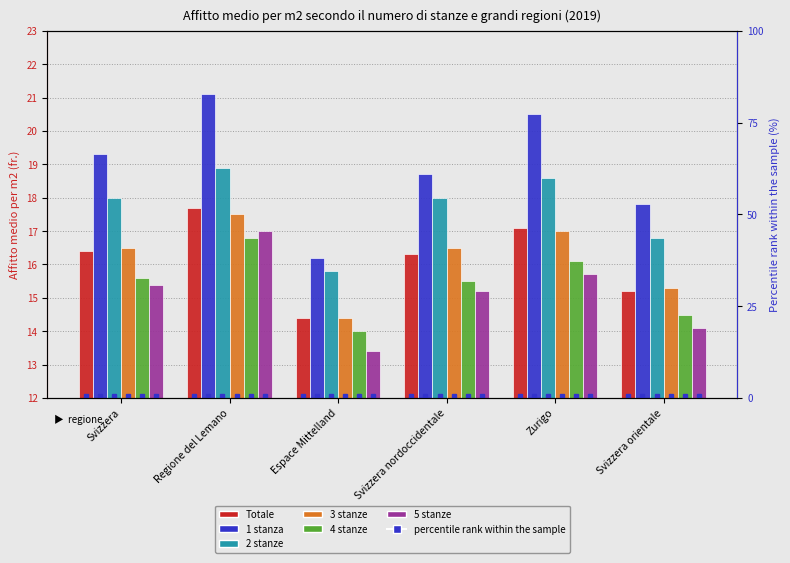

Are the bars horizontal?

No